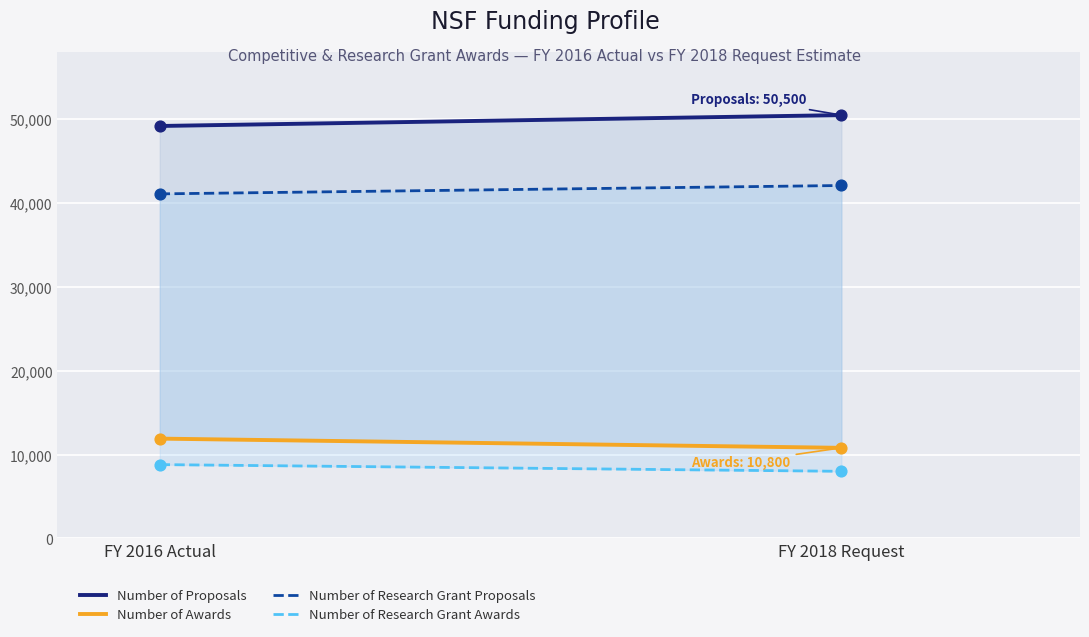

At which category is the sum across all series the highest?

FY 2018 Request